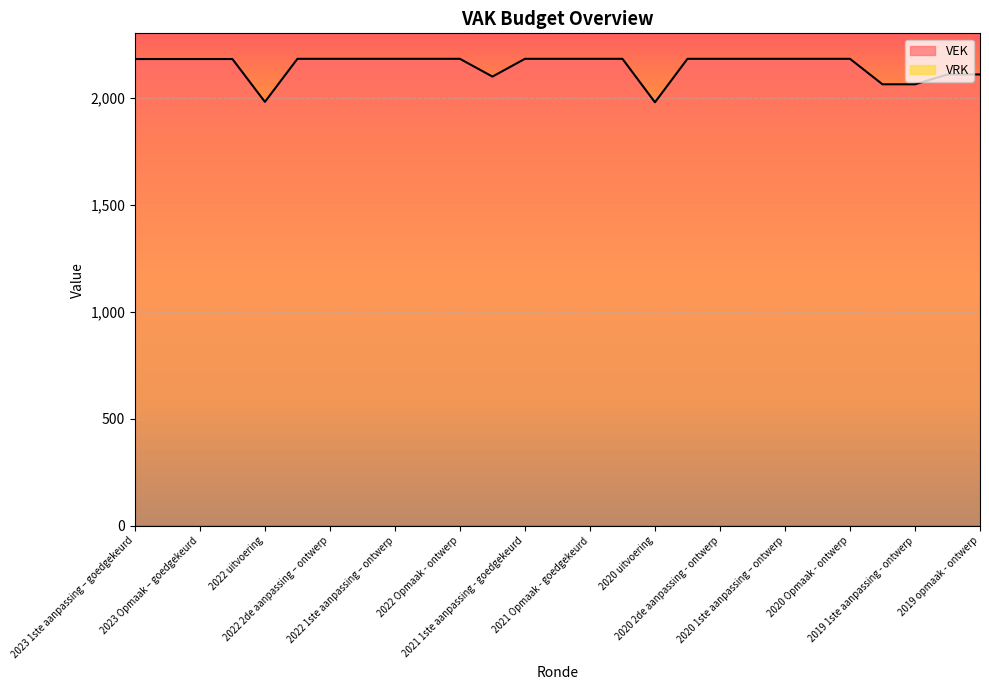

The chart shows a value of 2181 at 2020 Opmaak - goedgekeurd. True or false?

True